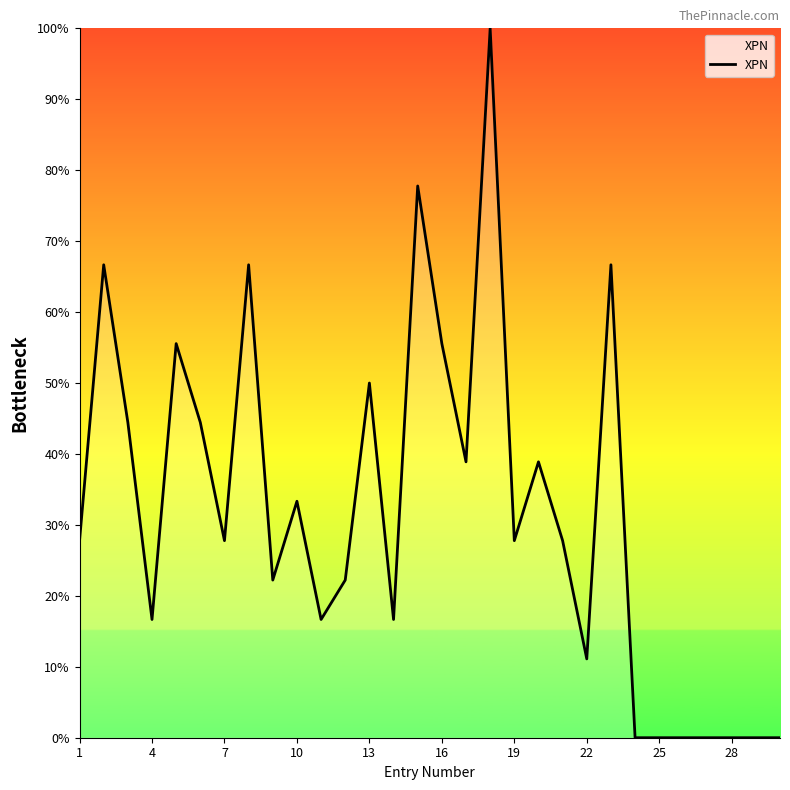

Reading left to right, list all the values displayed in this chart.

27.8	66.7	44.4	16.7	55.6	44.4	27.8	66.7	22.2	33.3	16.7	22.2	50.0	16.7	77.8	55.6	38.9	100.0	27.8	38.9	27.8	11.1	66.7	0.0	0.0	0.0	0.0	0.0	0.0	0.0